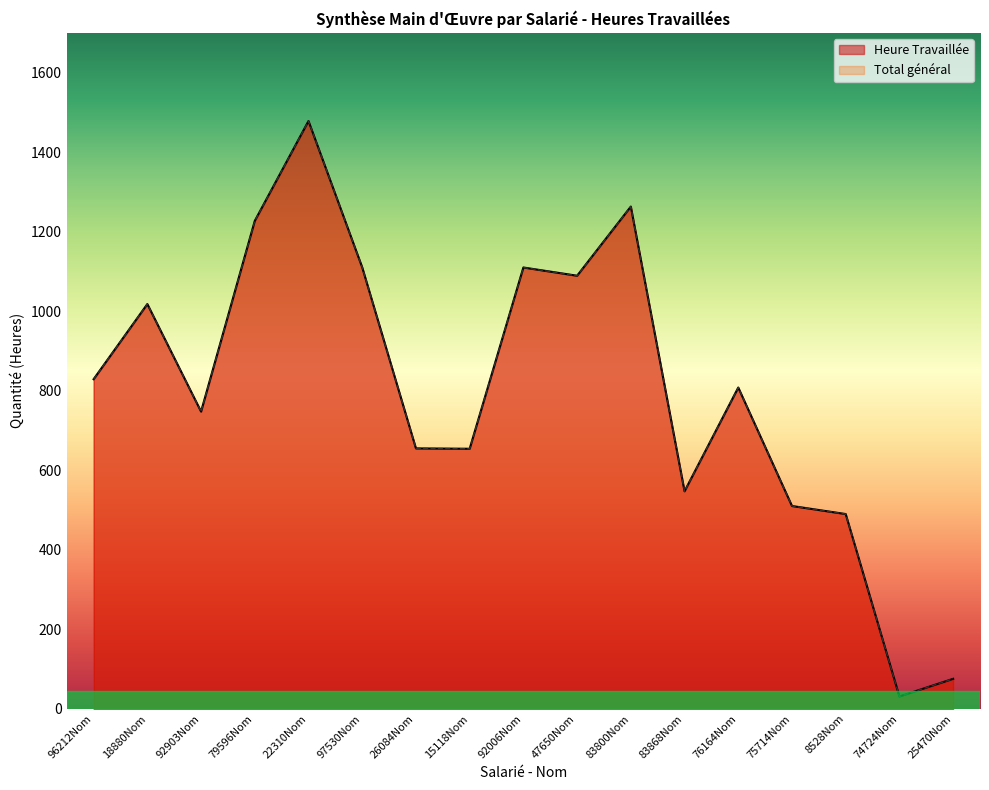

Which series has the largest range (max minus min)?

Heure Travaillée